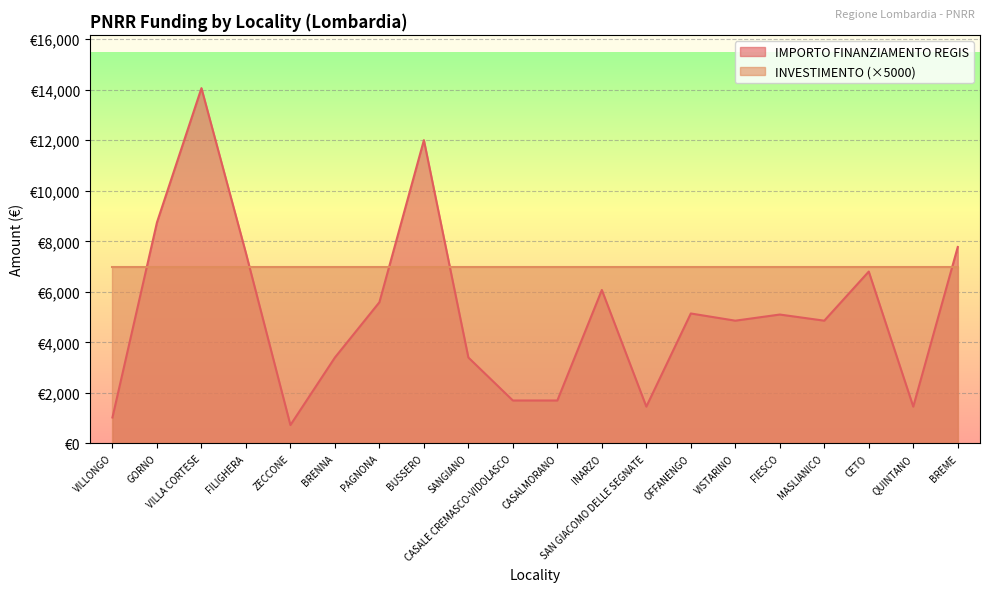

List the labels in order of value, largest first.

VILLA CORTESE, BUSSERO, GORNO, BREME, FILIGHERA, CETO, INARZO, PAGNONA, OFFANENGO, FIESCO, VISTARINO, MASLIANICO, BRENNA, SANGIANO, CASALE CREMASCO-VIDOLASCO, CASALMORANO, SAN GIACOMO DELLE SEGNATE, QUINTANO, VILLONGO, ZECCONE